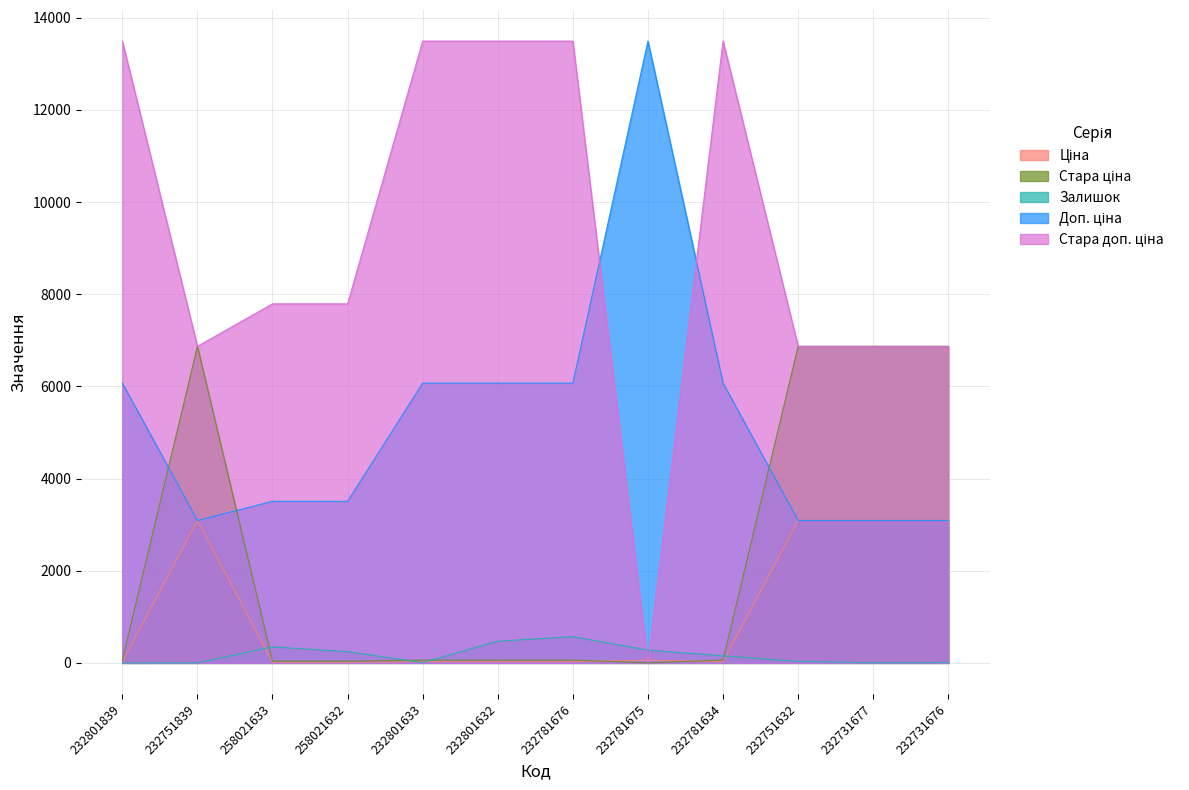

Where do Стара ціна and Залишок first cross each other?

232751839 and 258021633